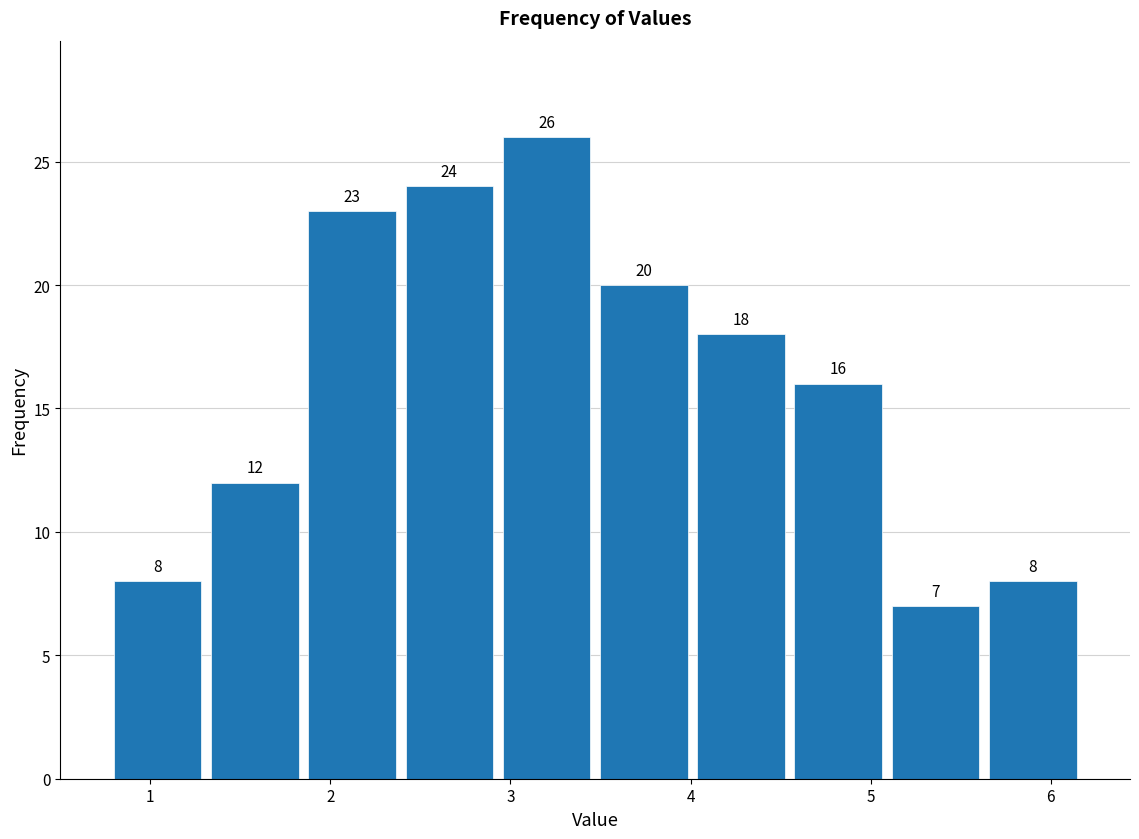

Reading left to right, list every bar in this chart as the range it spans on the x-axis followed by its height. The bar edges are not printed on the chart, so give them approximately, as read against the axis.

0.77 to 1.31: 8
1.31 to 1.85: 12
1.85 to 2.39: 23
2.39 to 2.93: 24
2.93 to 3.47: 26
3.47 to 4.01: 20
4.01 to 4.55: 18
4.55 to 5.09: 16
5.09 to 5.63: 7
5.63 to 6.17: 8